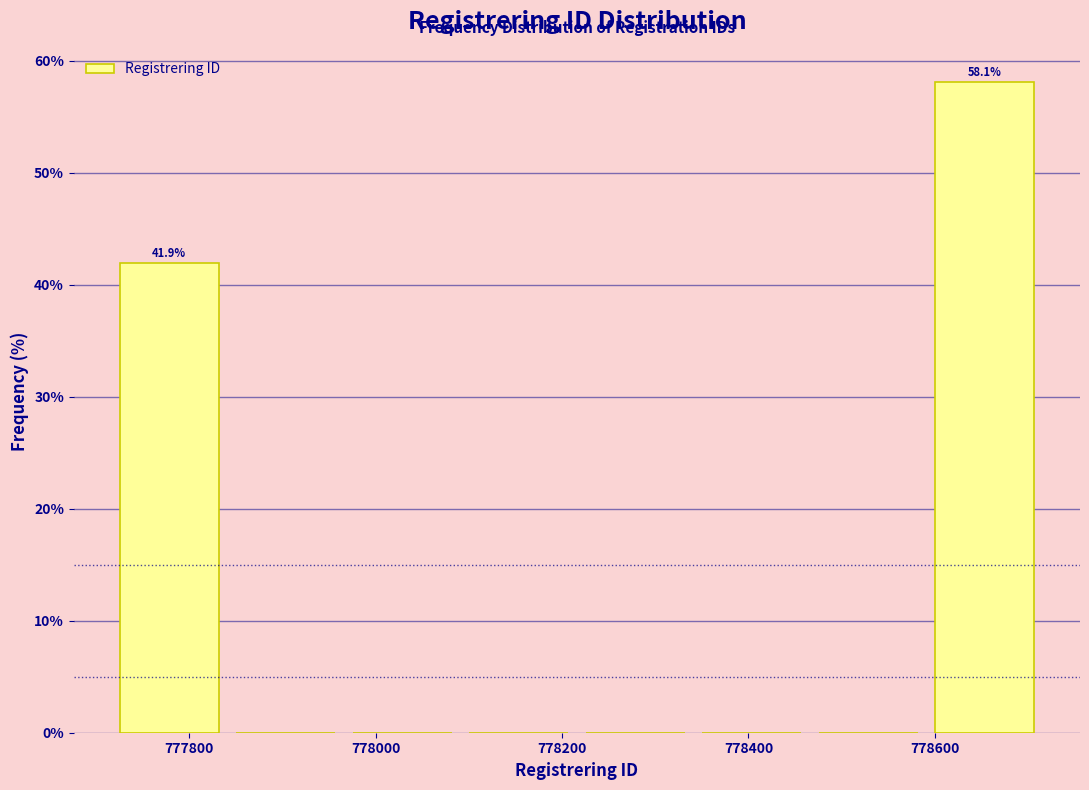

Over which range of the x-axis is the bar tallest?

778600 to 778720